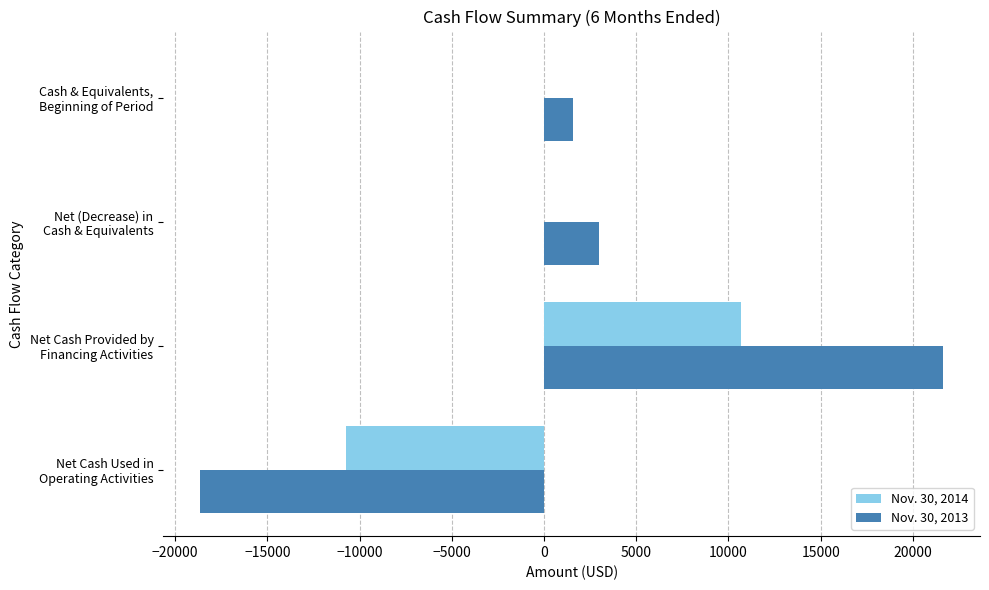

Which series has the largest total across all categories?

Nov. 30, 2013